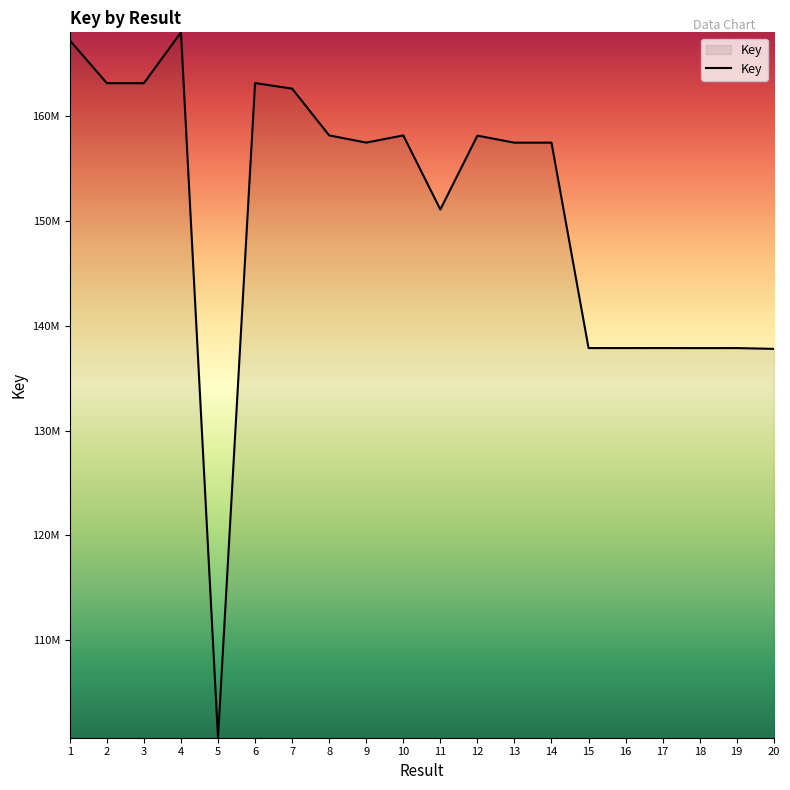

Between 3 and 15, which is larger?

3